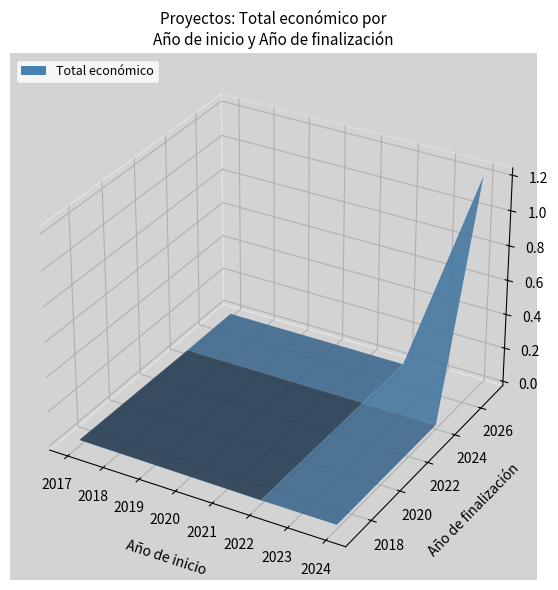

Reading left to right, extract all data points from this chart.

0	599986	615375	5000	4840